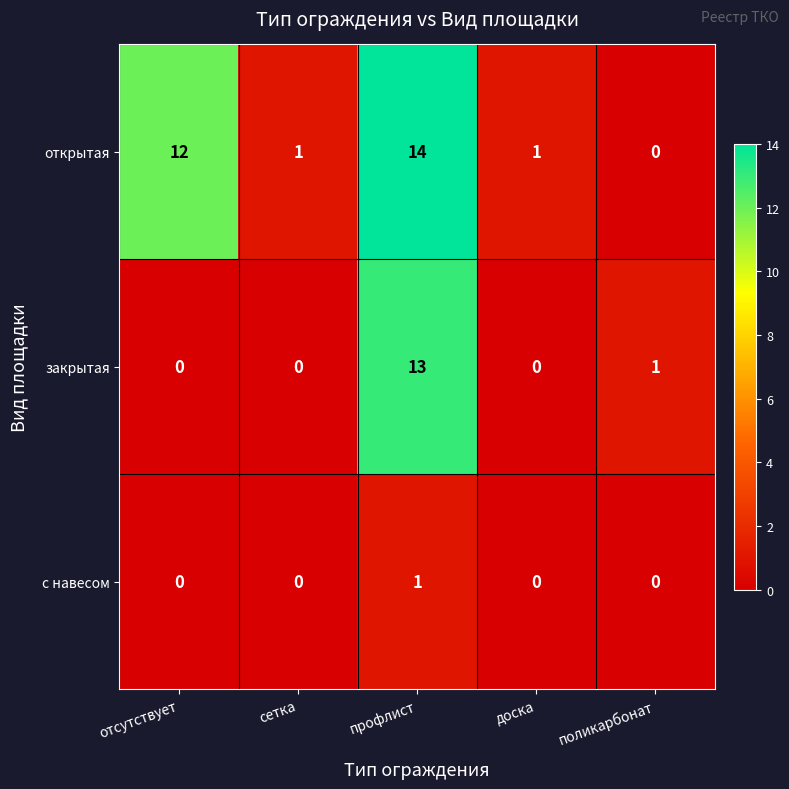

What is the spread (max minus min) of values at отсутствует?

12